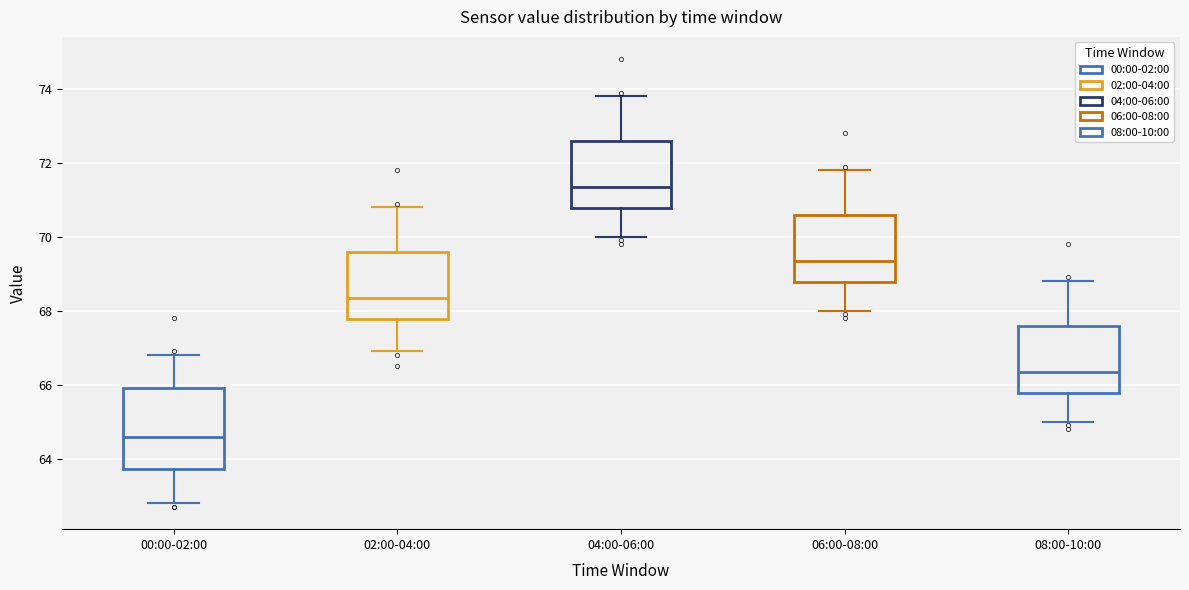

Which box has the highest median line?

04:00-06:00